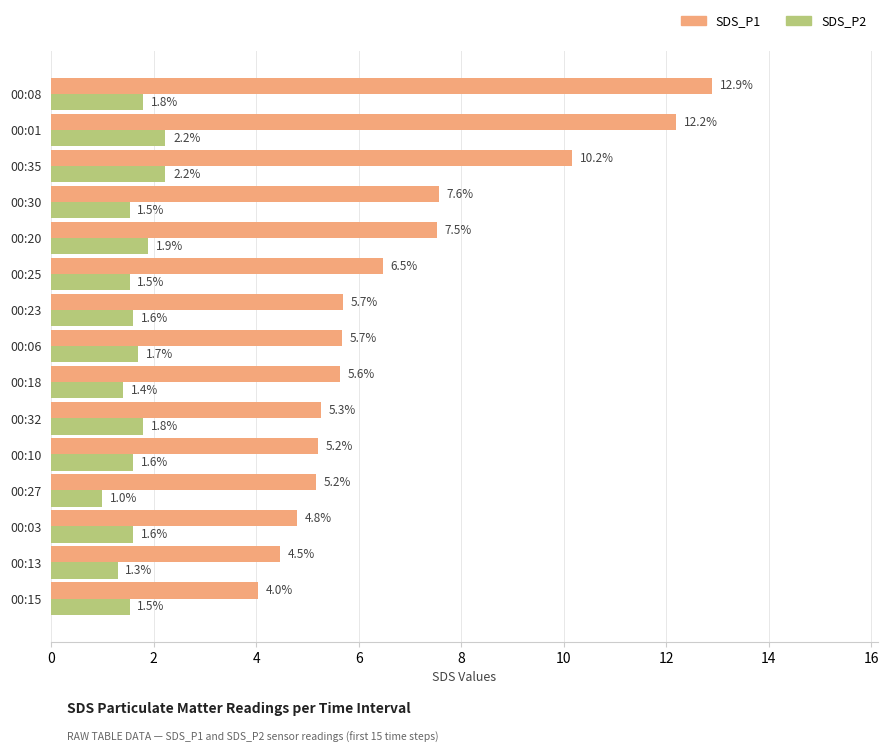

What is the sum of the SDS_P2 values at 00:27 and 00:08?

2.8